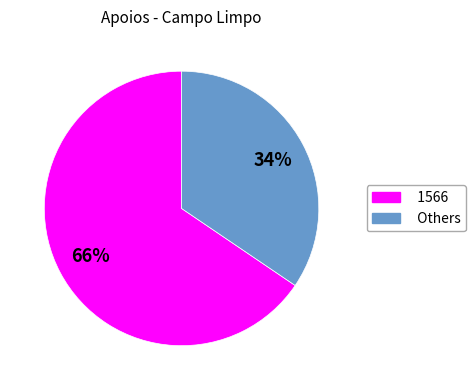

Count the number of slices in the pie.

2